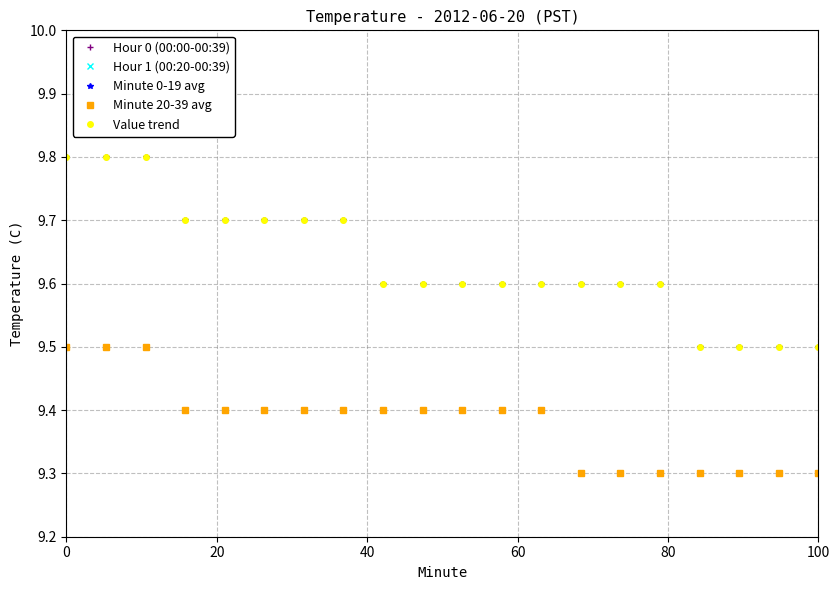

Does the chart have visible grid lines?

Yes